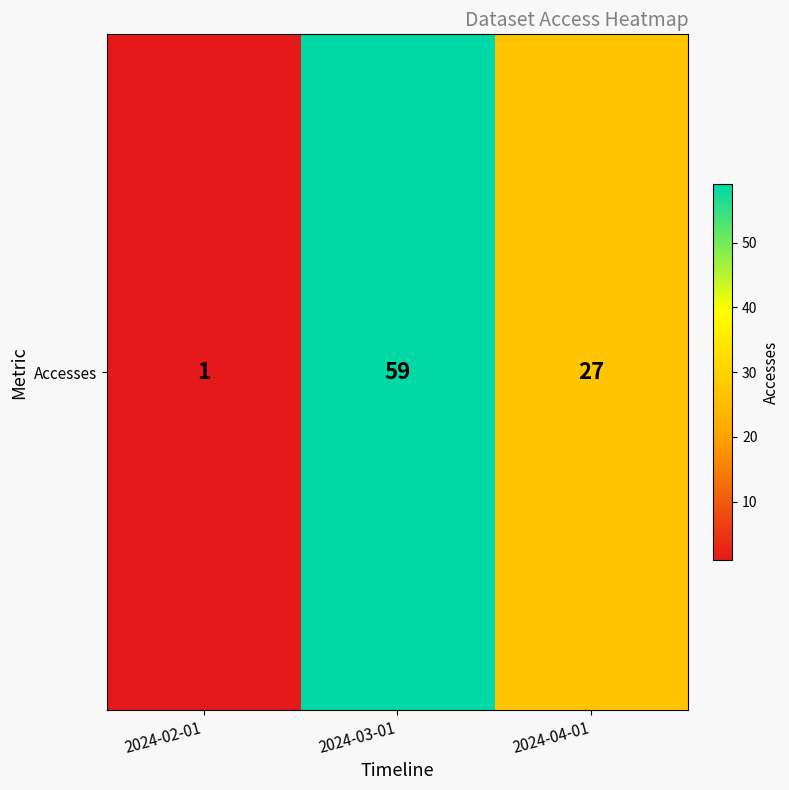

Which category has the lowest value across all series?

2024-02-01